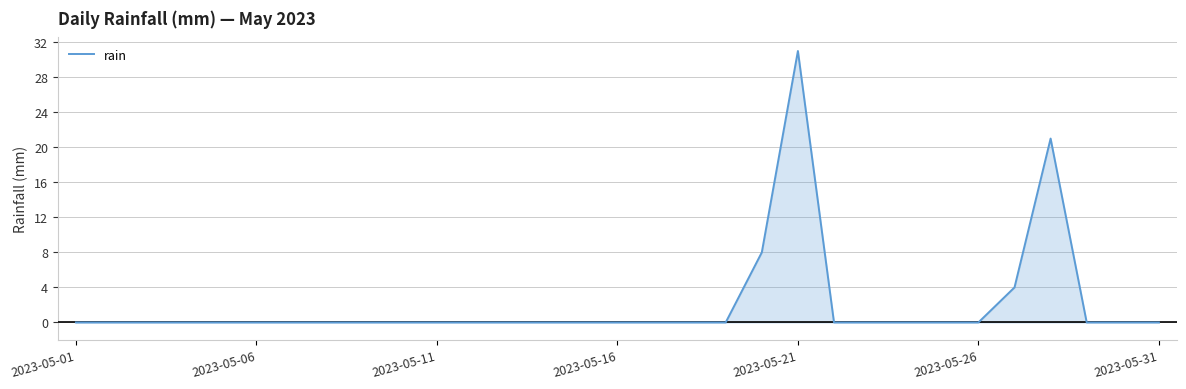

What is the maximum value shown in the chart?

31